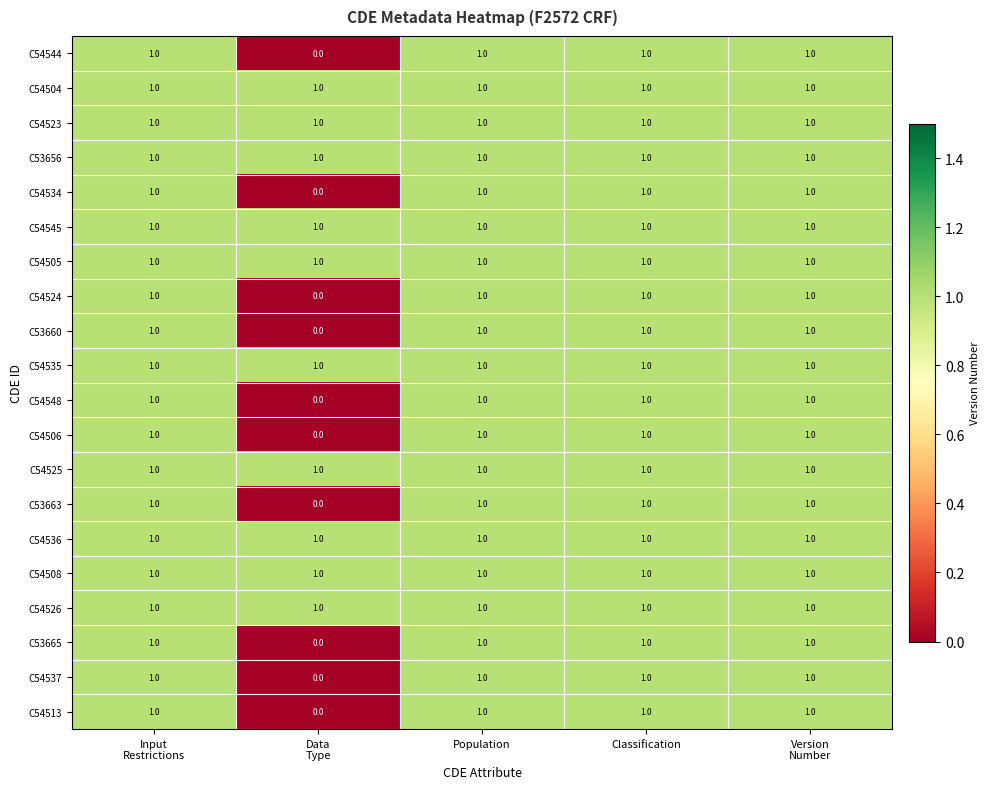

What is the maximum value shown in the chart?

1